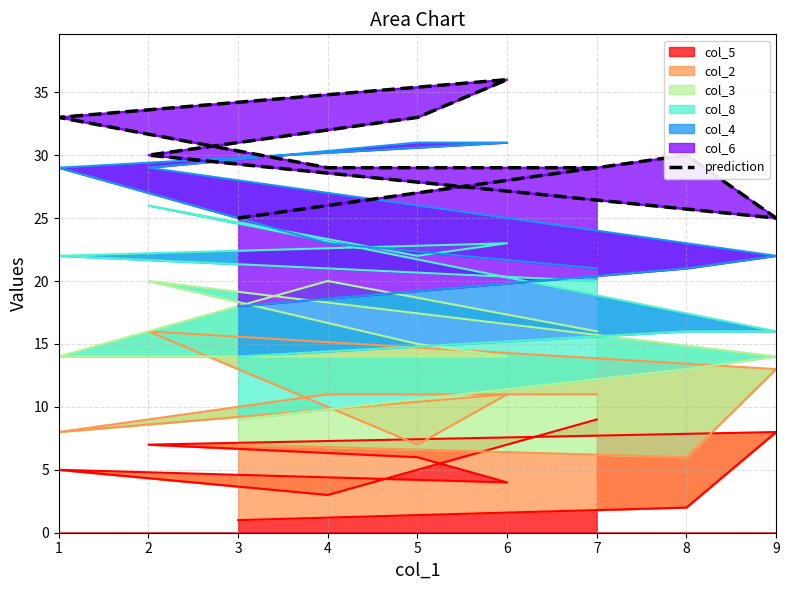

What is the difference between the maximum and second lowest values?

11